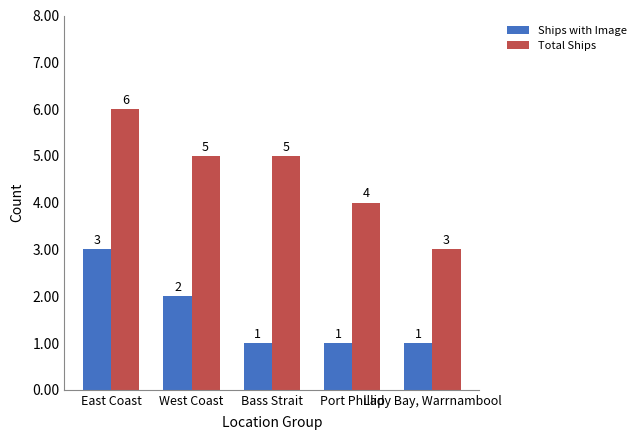

How many bars are there in total?

10